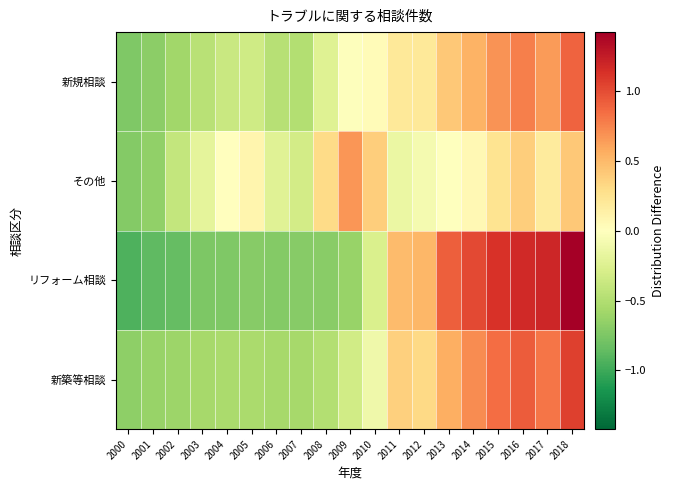

At how many categories does at least one series exceed 0?

13